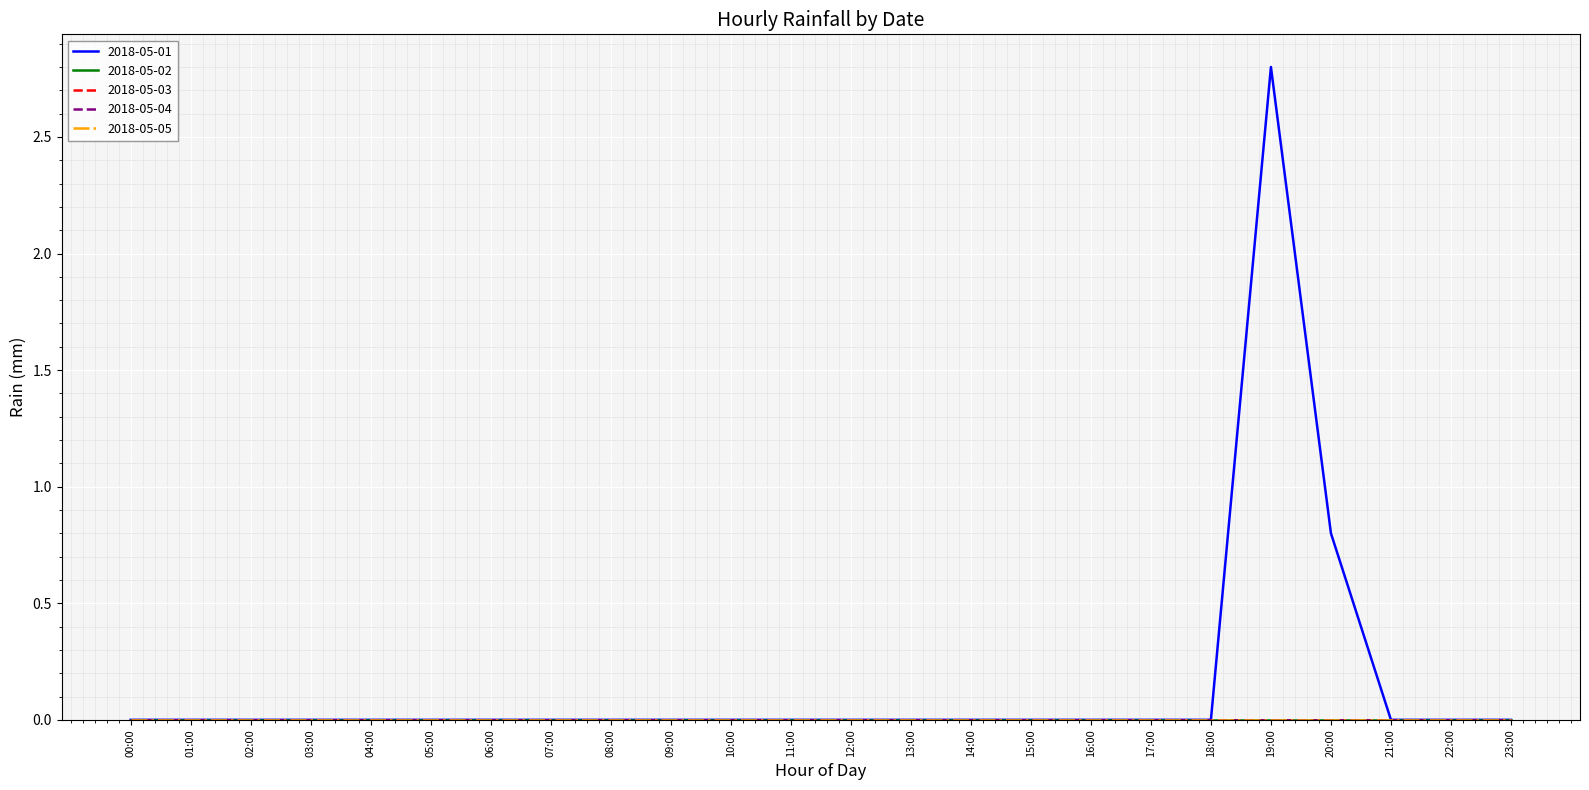

What position from the right is 05:00?

19